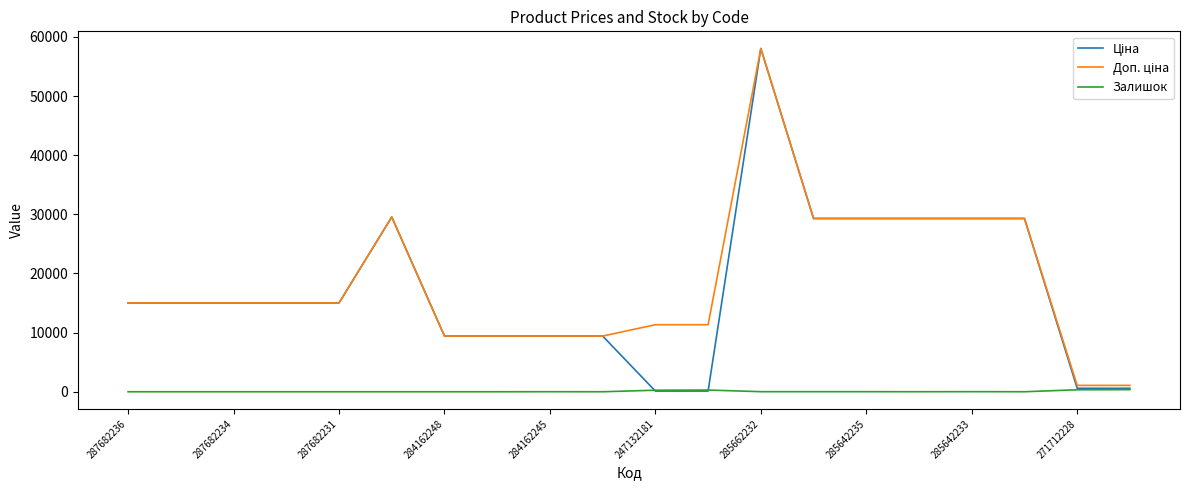

What is the average value of the Залишок series?

65.3